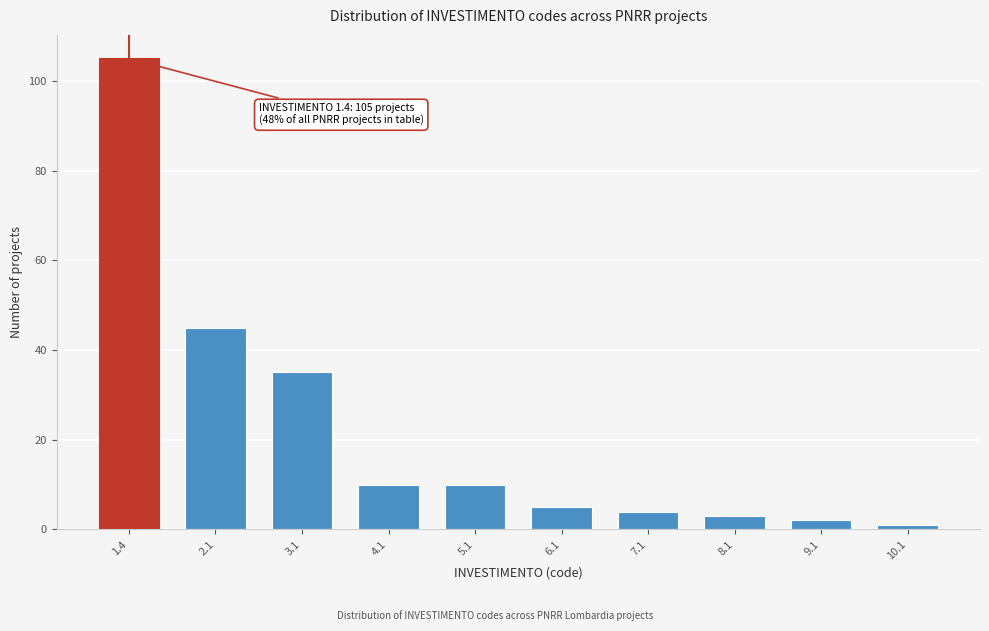

Reading left to right, what are all the values shown in this chart?

1.4=105	2.1=45	3.1=35	4.1=10	5.1=10	6.1=5	7.1=4	8.1=3	9.1=2	10.1=1